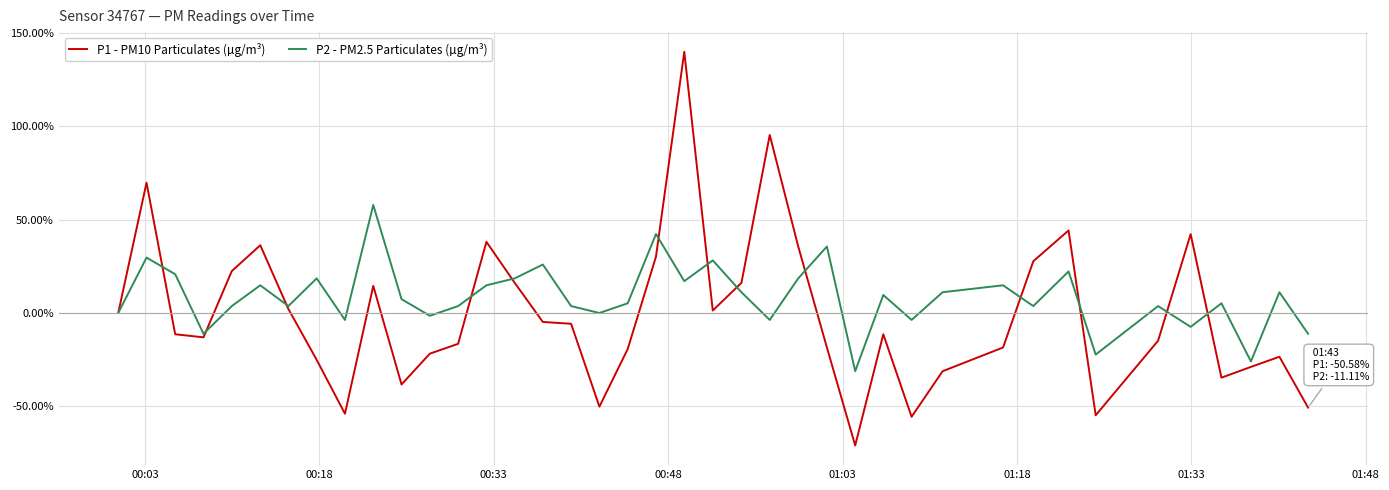

Which series has the largest total across all categories?

P2 - PM2.5 Particulates (µg/m³)